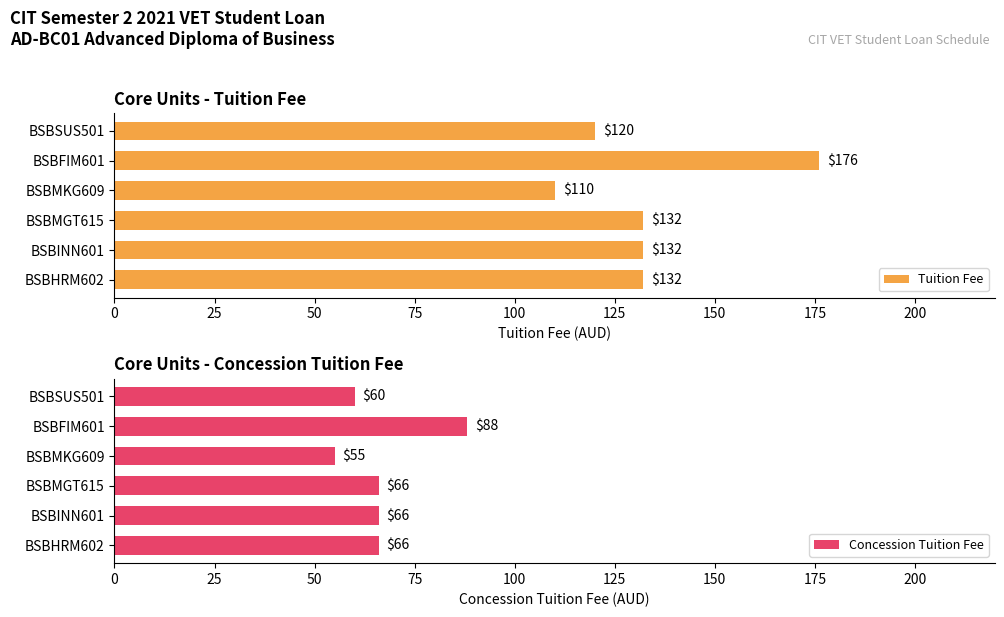

Which series has the widest spread of values?

Tuition Fee